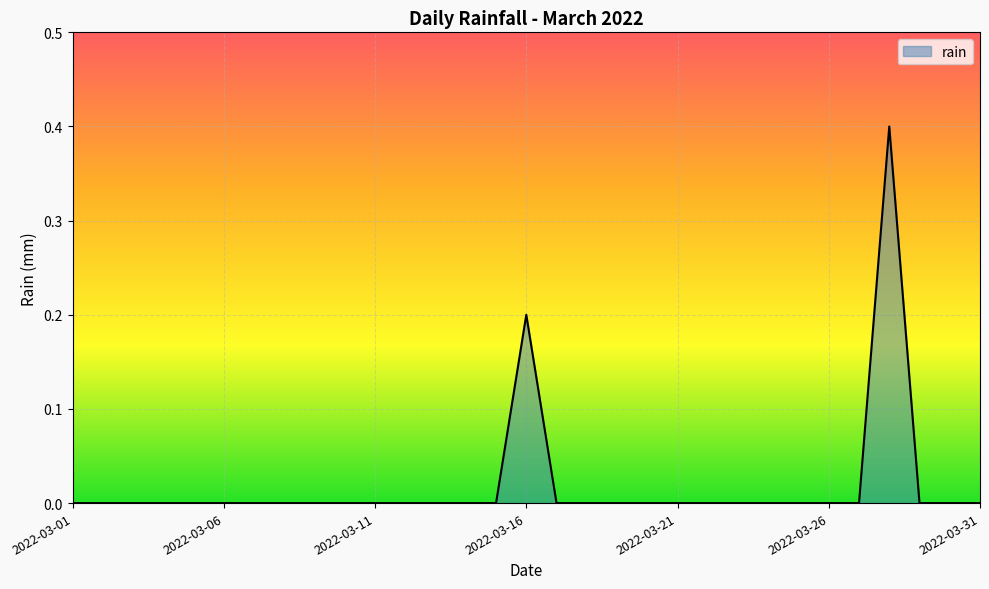

What is the difference between the maximum and minimum values?

0.4